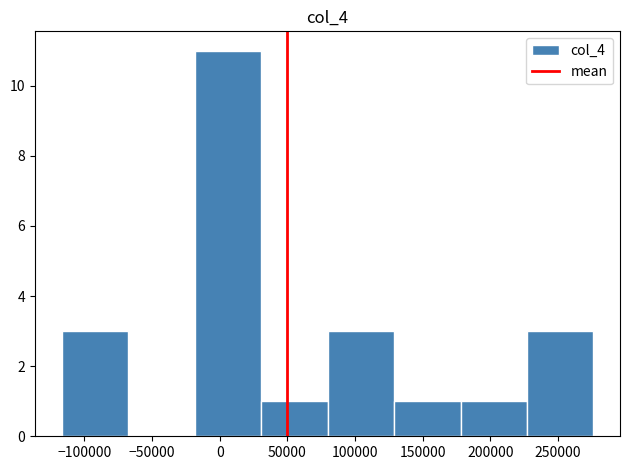

What is the height of the bar covering 180000 to 225000 on the x-axis? Neither the bar edges nor the heights are printed on the chart, so give them approximately, as read against the axes.

1